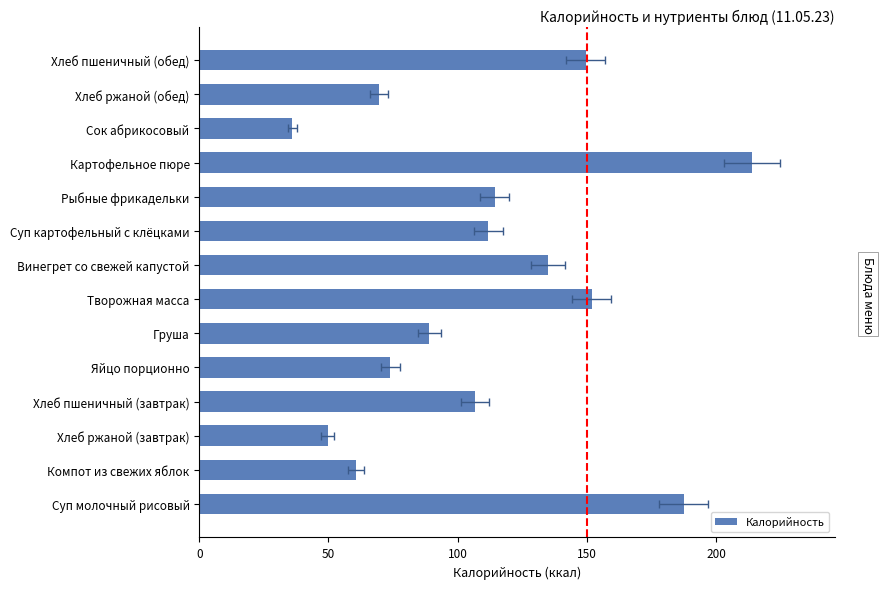

True or false: the data shows 199.4 at Творожная масса.

False